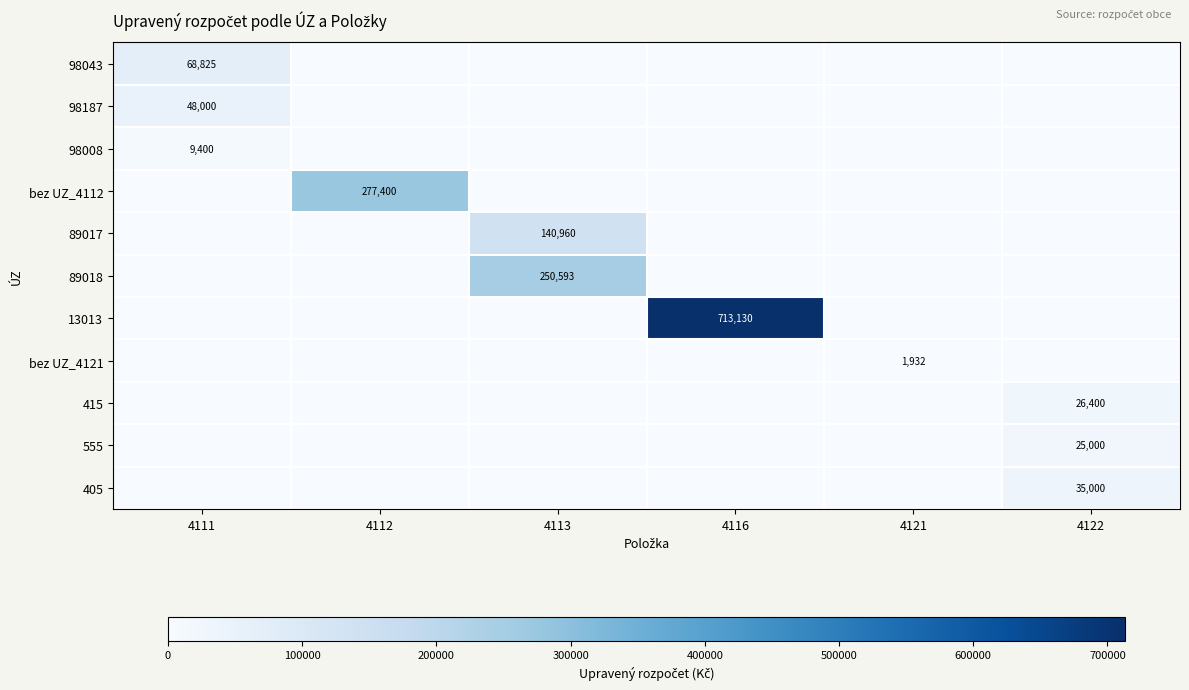

What is the total value across all series at 4121?

1932.0